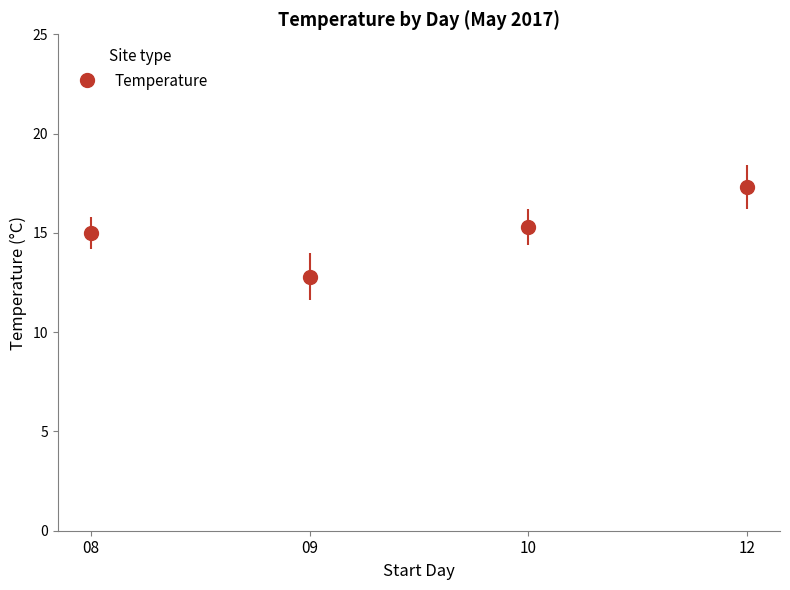

Between 10 and 08, which is larger?

10